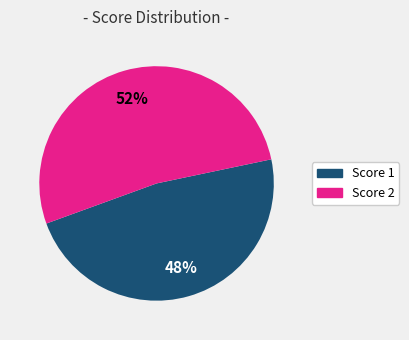

Which category has the smallest portion of the pie?

Score 1